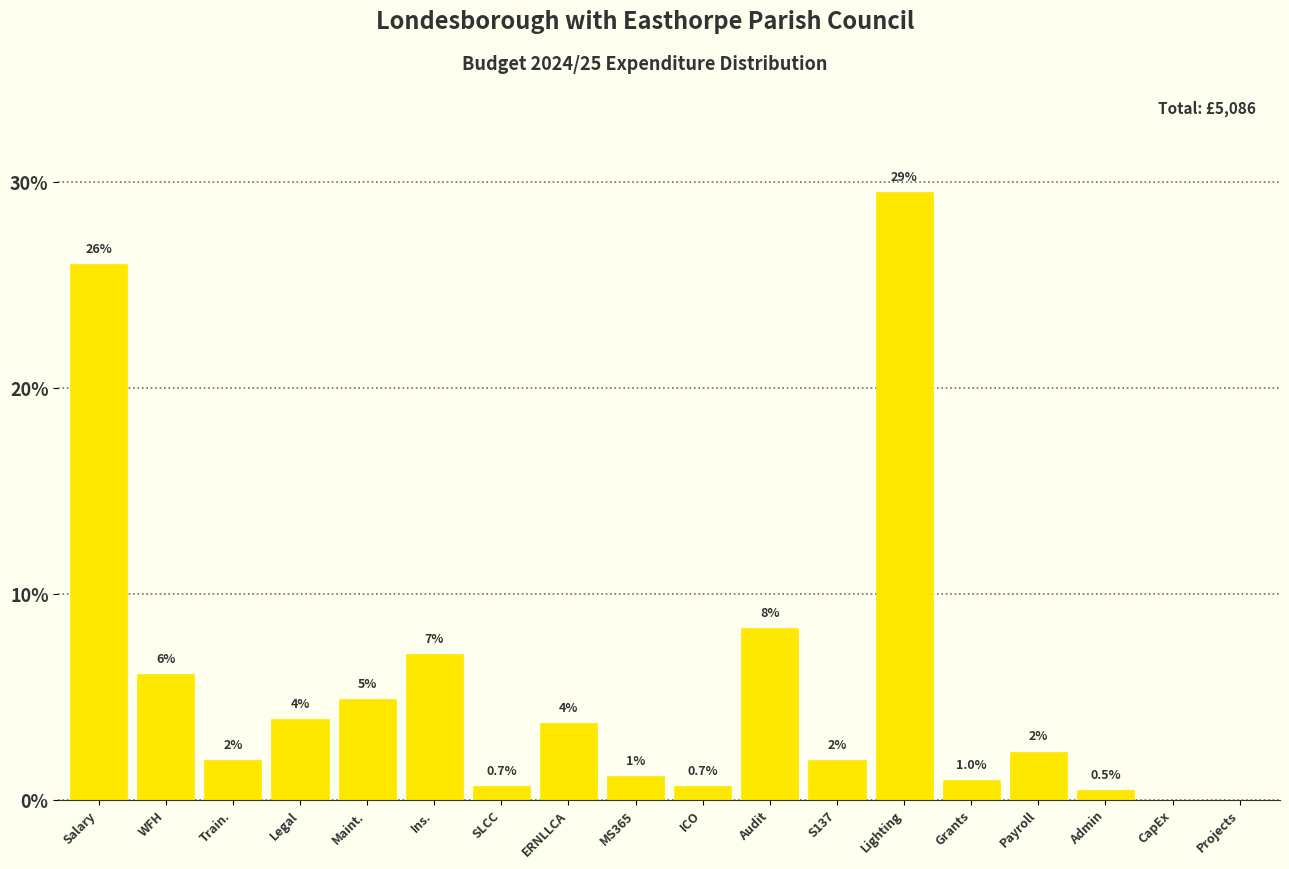

Where does the data first go above 2?

Salary